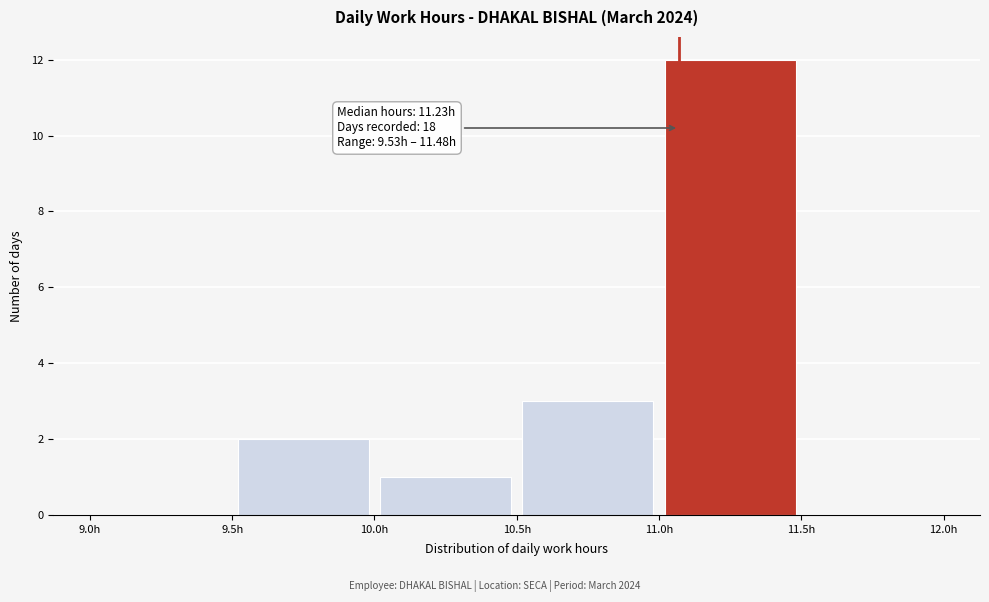

Over which range of the x-axis is the bar tallest?

11.0 to 11.5